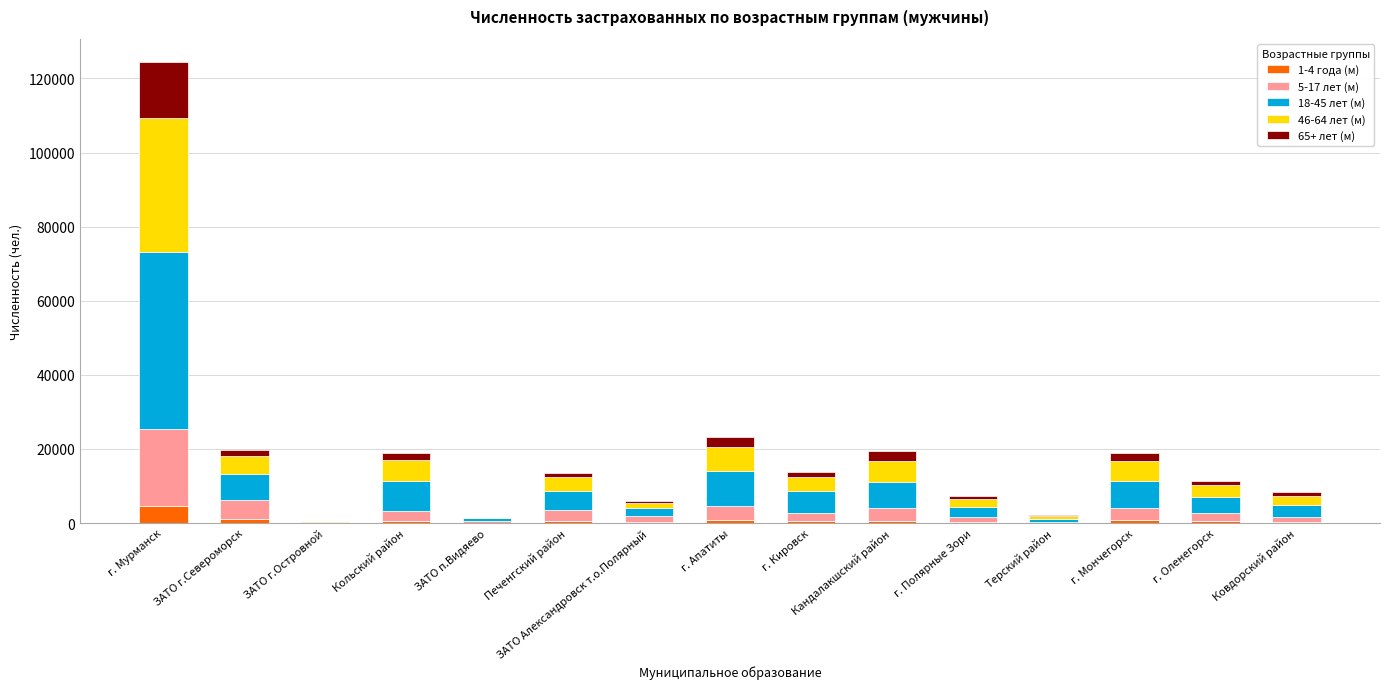

At which category is the sum across all series the highest?

г. Мурманск